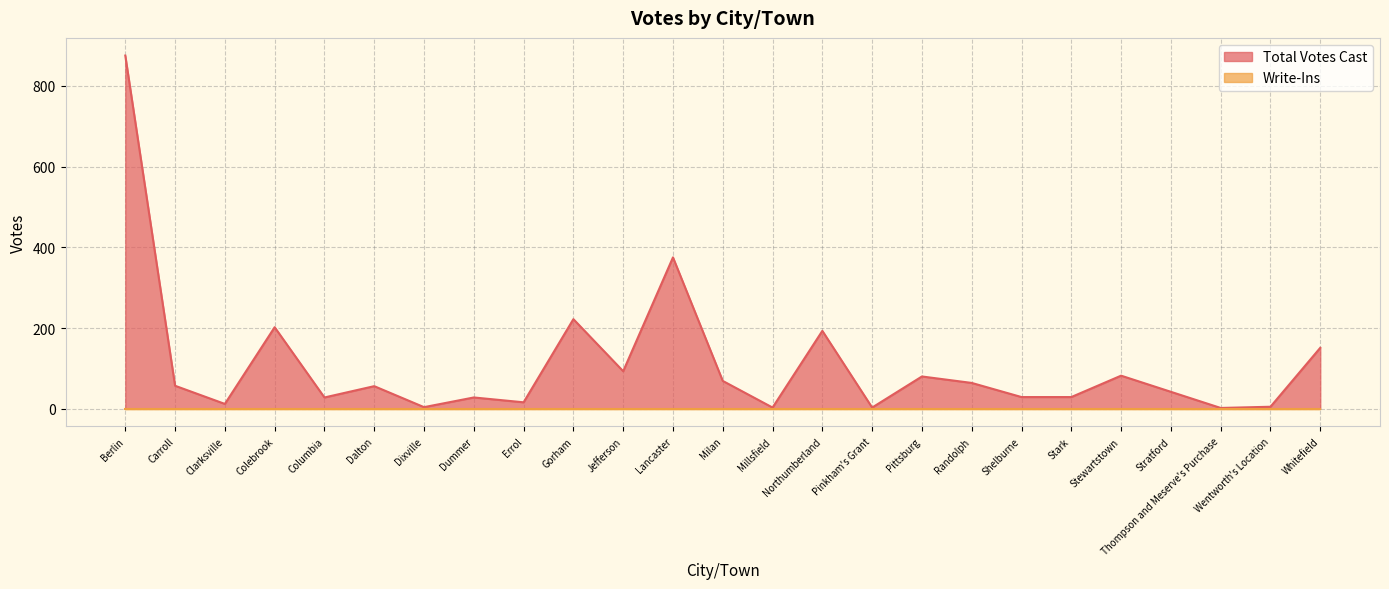

What is the value of the 7th point from the left?

4